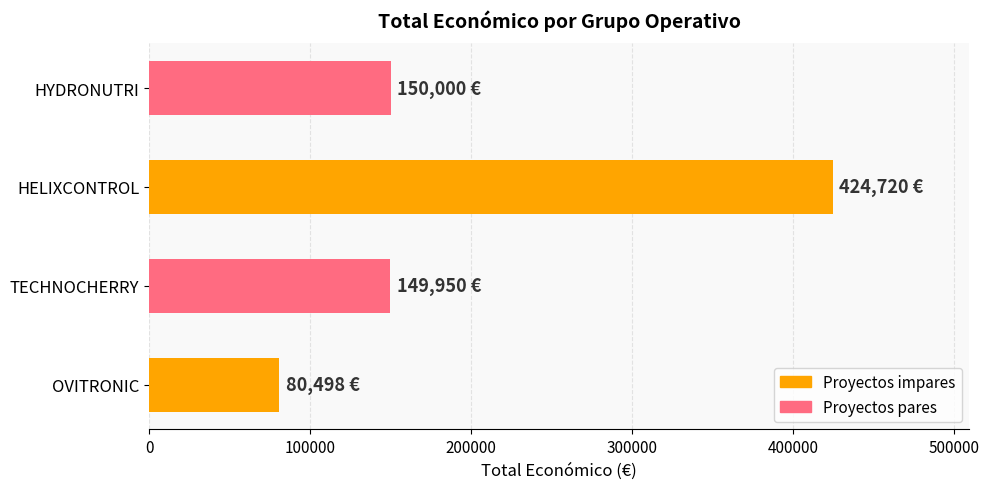

What is the difference between the maximum and minimum values?

344222